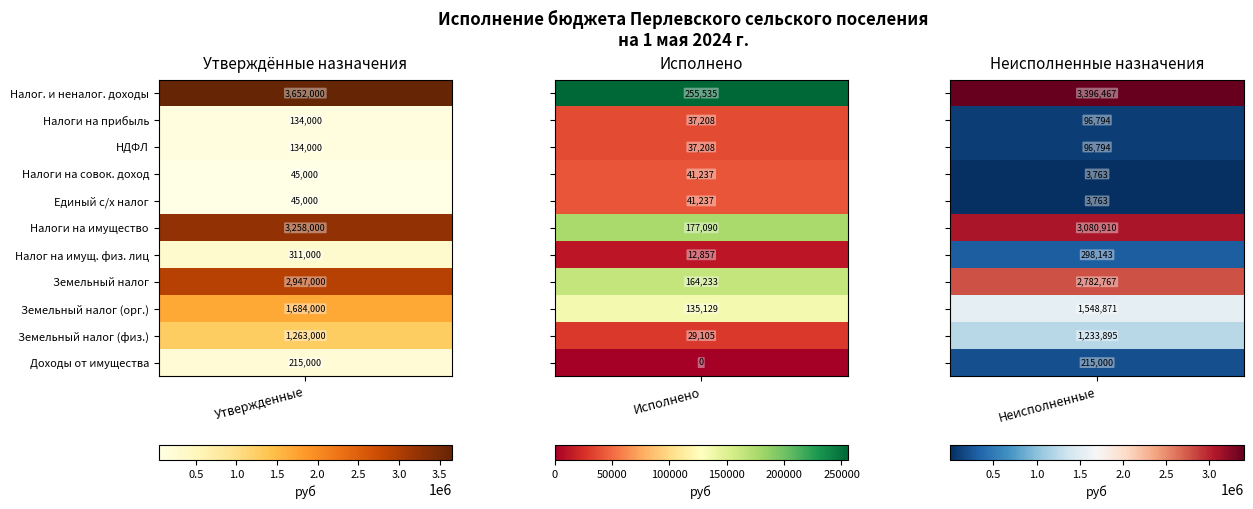

The value of Земельный налог с физических лиц at НАЛОГИ НА ПРИБЫЛЬ, ДОХОДЫ is 41609.6. True or false?

False